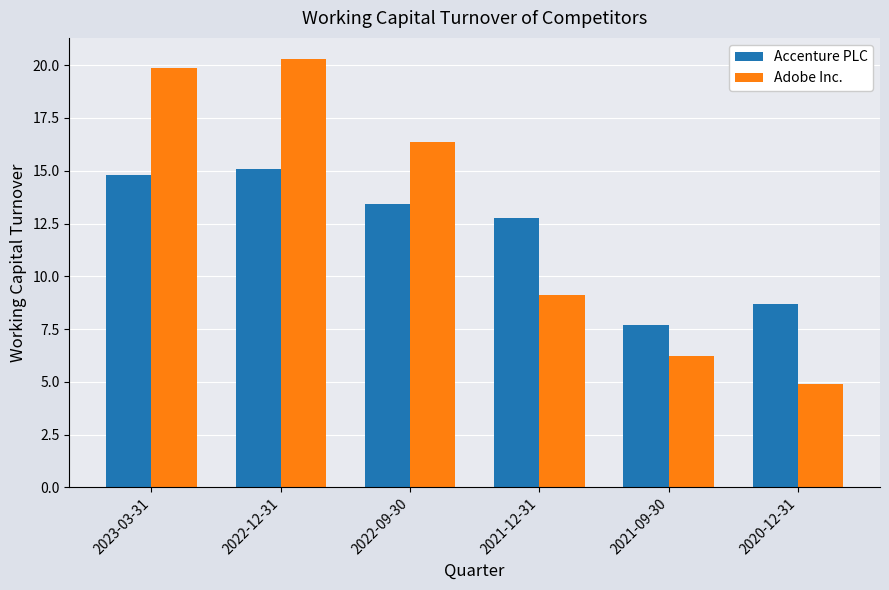

What is the spread (max minus min) of values at 2023-03-31?

5.1